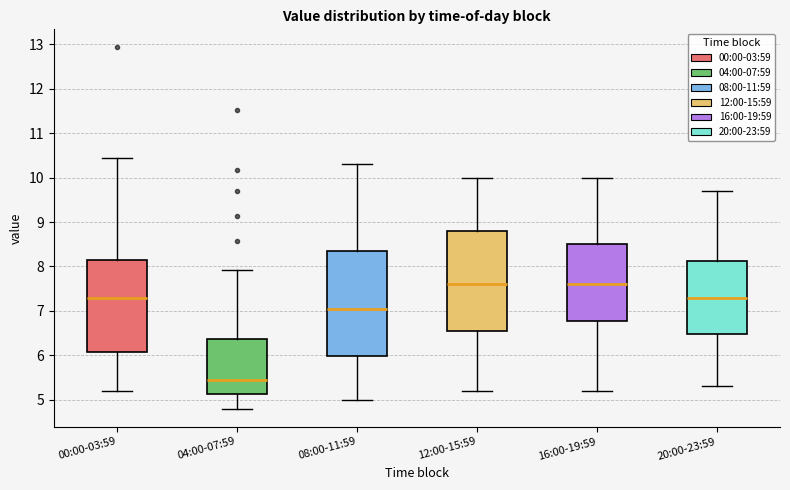

Reading left to right, transcribe this box plot: for each box, give where its median line is, the range the box spans, and where its two whiskers end, as read against the y-axis. The values are not printed on the chart, so give them approximately, as read against the axis.

00:00-03:59: median 7.3, box 6.1 to 8.1, whiskers 5.2 to 10.4
04:00-07:59: median 5.5, box 5.1 to 6.4, whiskers 4.8 to 7.9
08:00-11:59: median 7.1, box 6.0 to 8.4, whiskers 5.0 to 10.3
12:00-15:59: median 7.6, box 6.6 to 8.8, whiskers 5.2 to 10.0
16:00-19:59: median 7.6, box 6.8 to 8.5, whiskers 5.2 to 10.0
20:00-23:59: median 7.3, box 6.5 to 8.1, whiskers 5.3 to 9.7